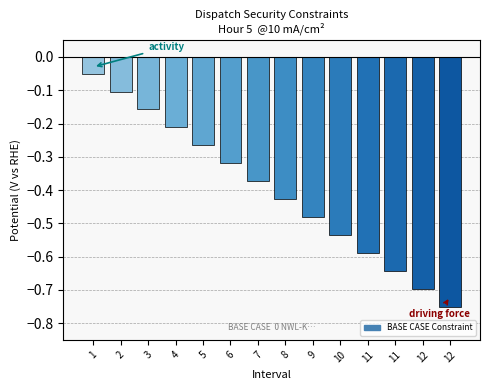

What is the minimum value shown in the chart?

-0.8